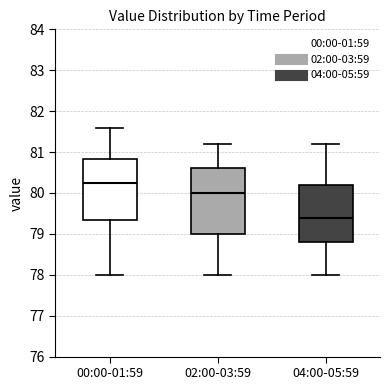

Reading left to right, transcribe this box plot: for each box, give where its median line is, the range the box spans, and where its two whiskers end, as read against the y-axis. The values are not printed on the chart, so give them approximately, as read against the axis.

00:00-01:59: median 80.3, box 79.4 to 80.8, whiskers 78.0 to 81.6
02:00-03:59: median 80.0, box 79.0 to 80.6, whiskers 78.0 to 81.2
04:00-05:59: median 79.4, box 78.8 to 80.2, whiskers 78.0 to 81.2